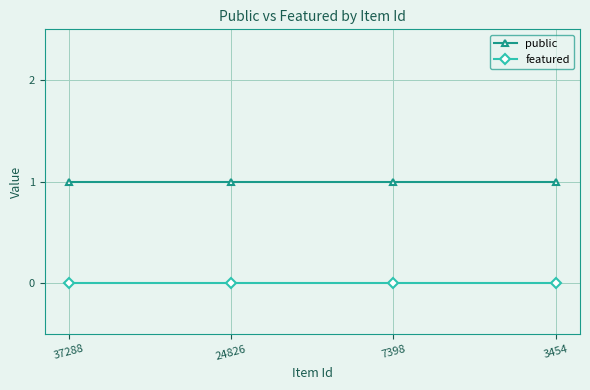

Which series has the largest total across all categories?

public